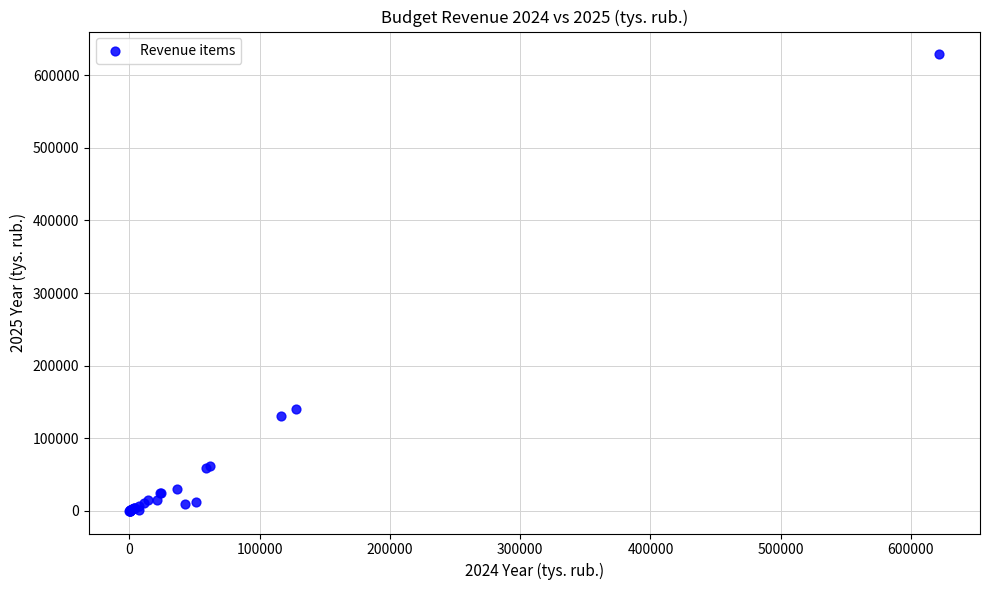

What Y value in the scatter plot is closest to 314501?

140661.0